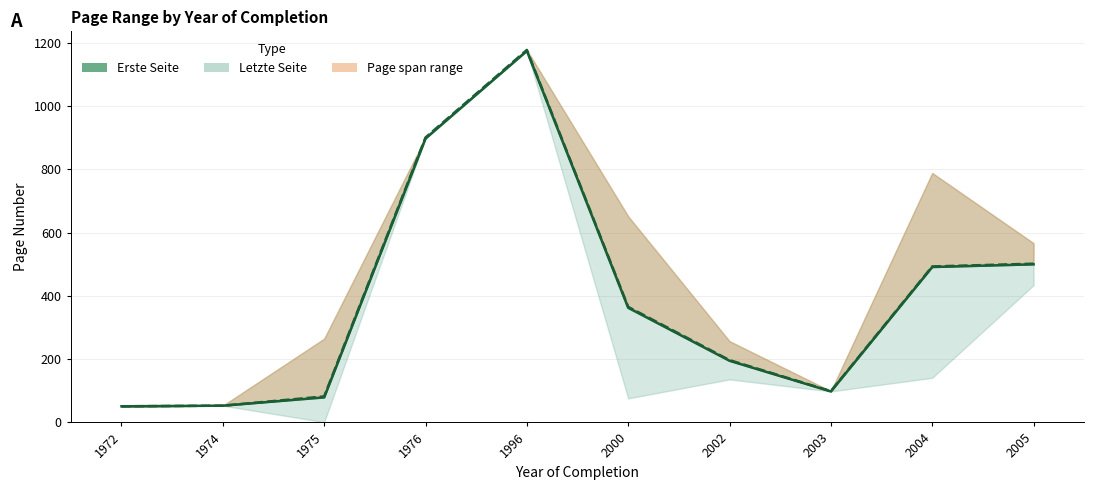

True or false: Letzte Seite and Erste Seite intersect in this chart.

False